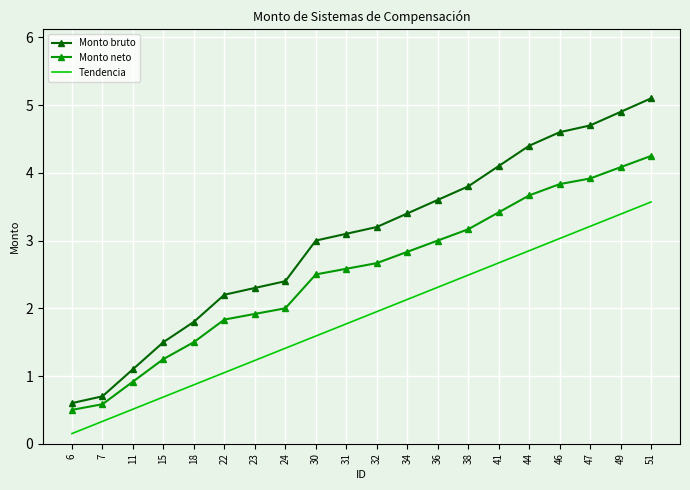

Rank the series by their average value, from lowest to highest.

Tendencia, Monto neto, Monto bruto